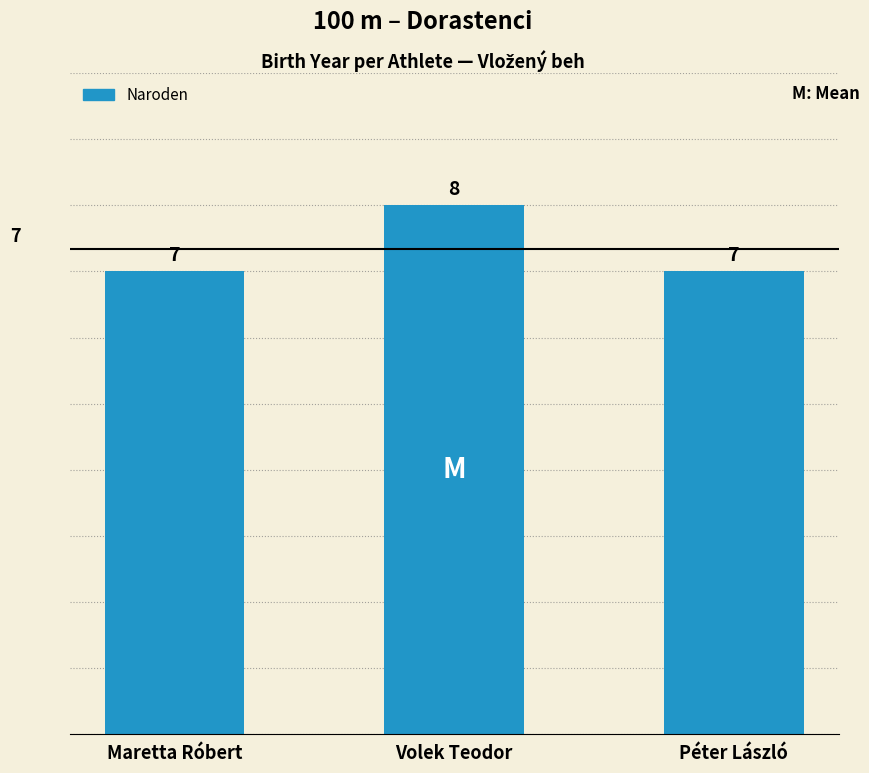

The chart shows a value of 2 at Péter László. True or false?

False